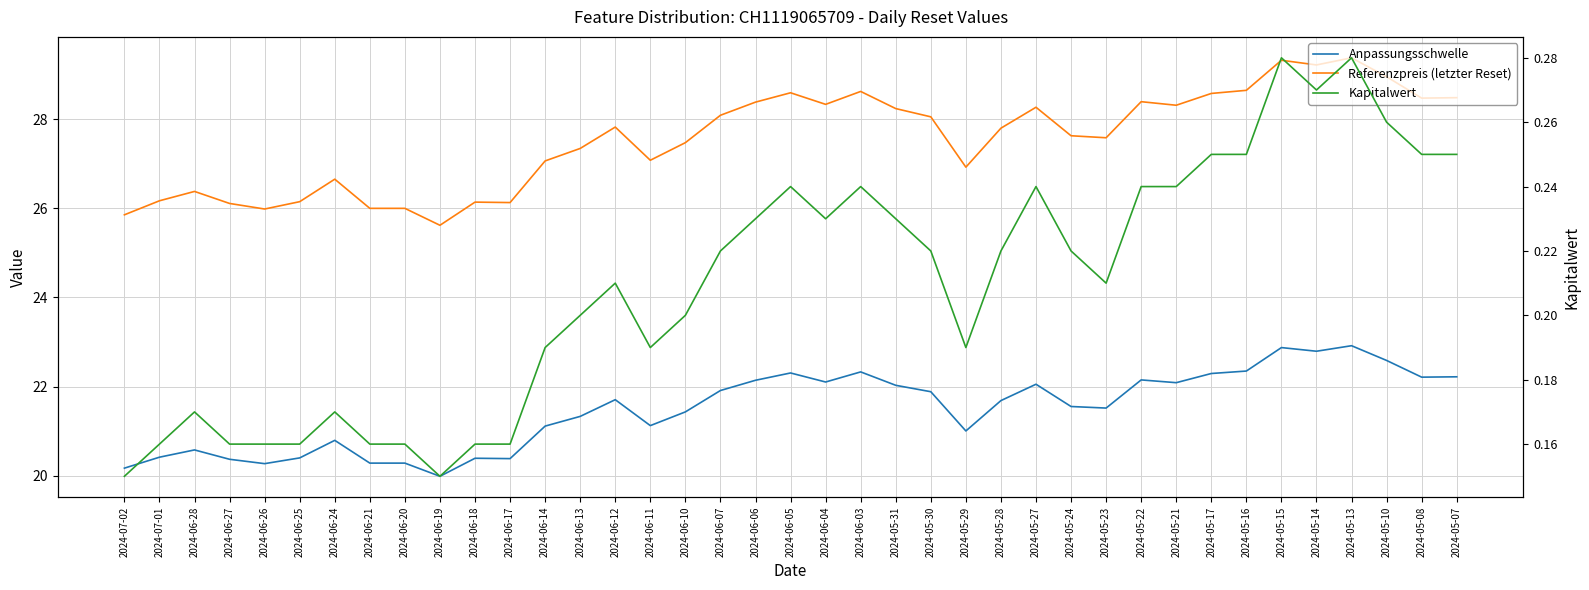

What is the total value across all series at 2024-05-29?

48.1